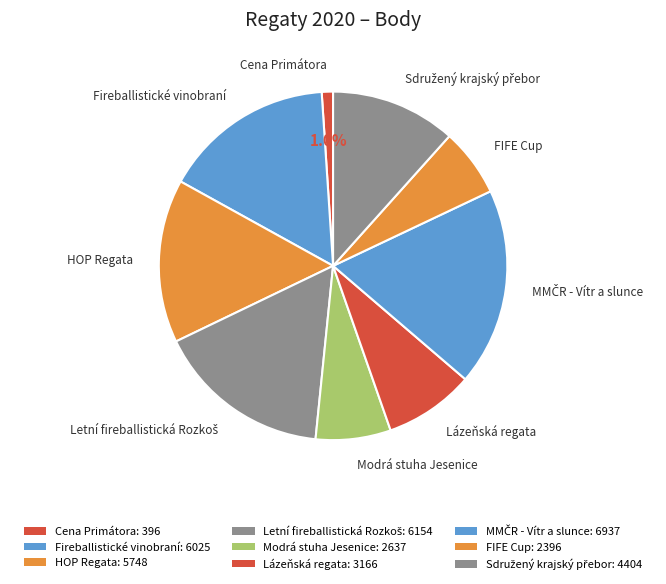

Which slice is the smallest?

Cena Primátora